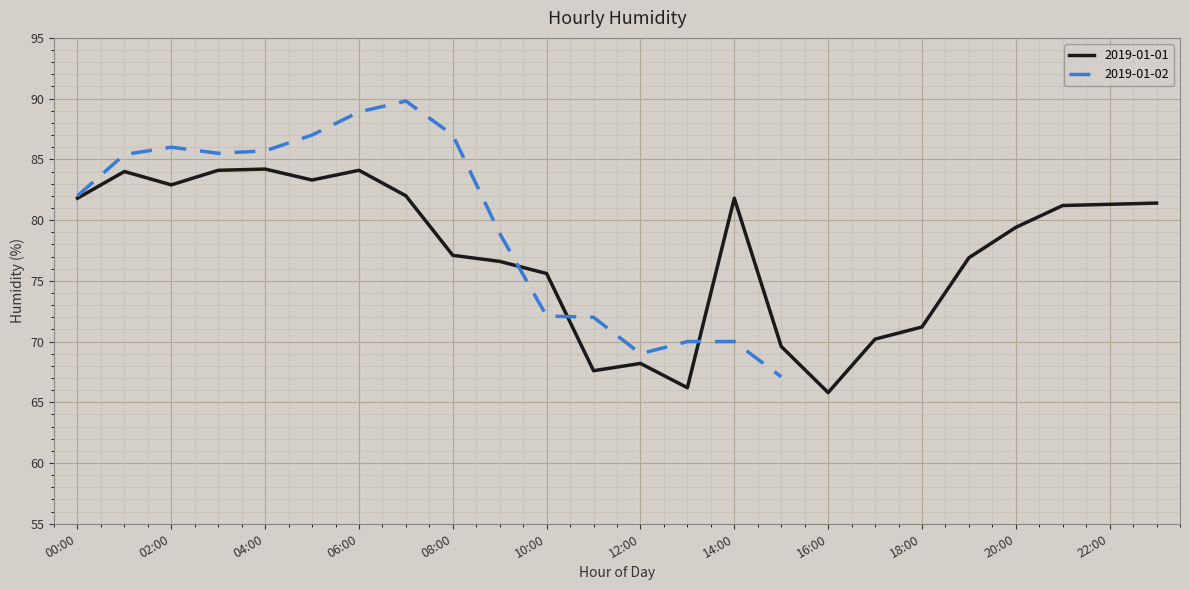

What is the label of the 10th point from the left?

09:00